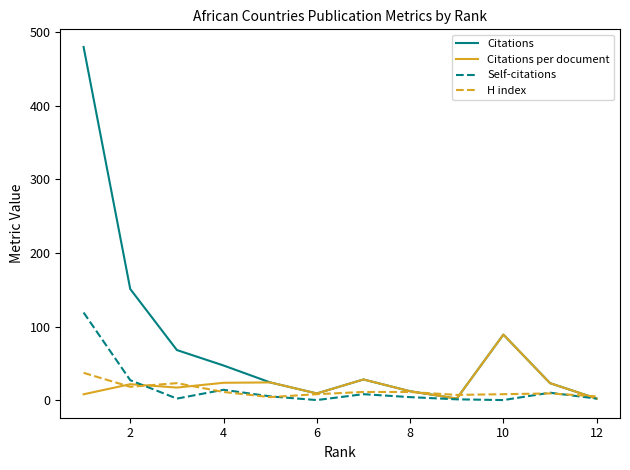

Which series has the largest total across all categories?

Citations